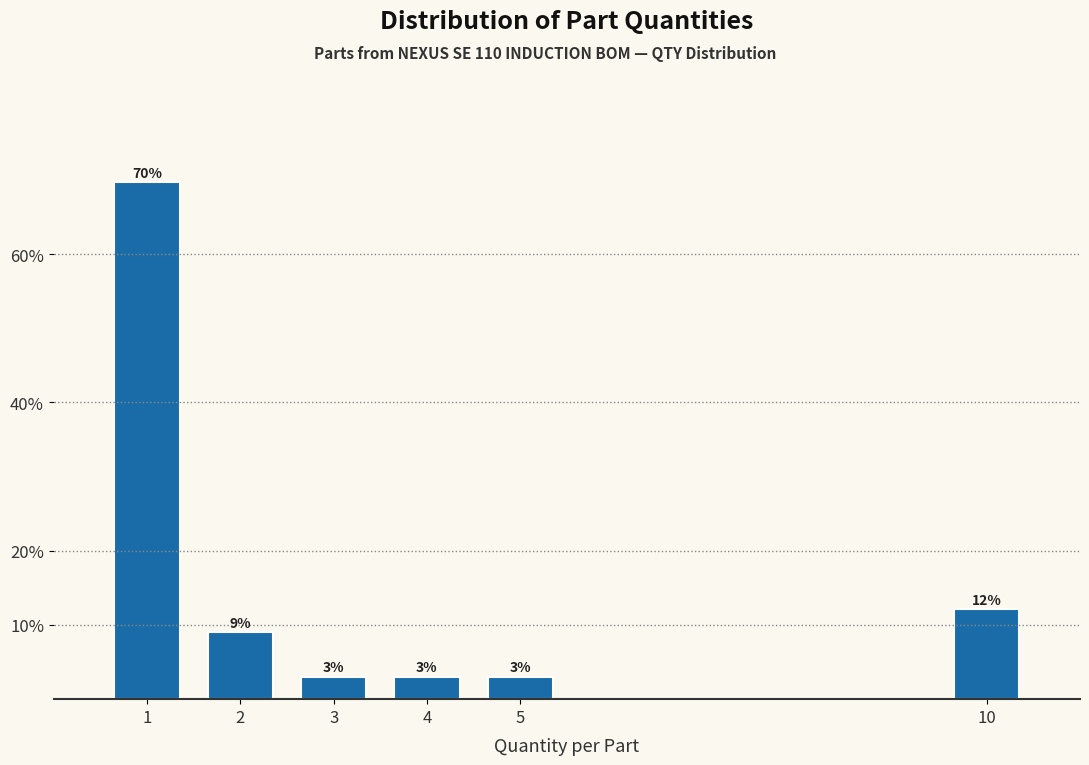

What is the greatest value displayed?

69.7